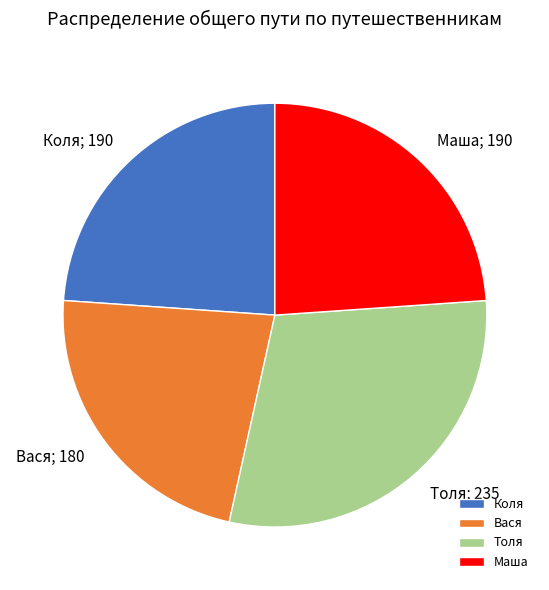

How many slices are in this pie chart?

4